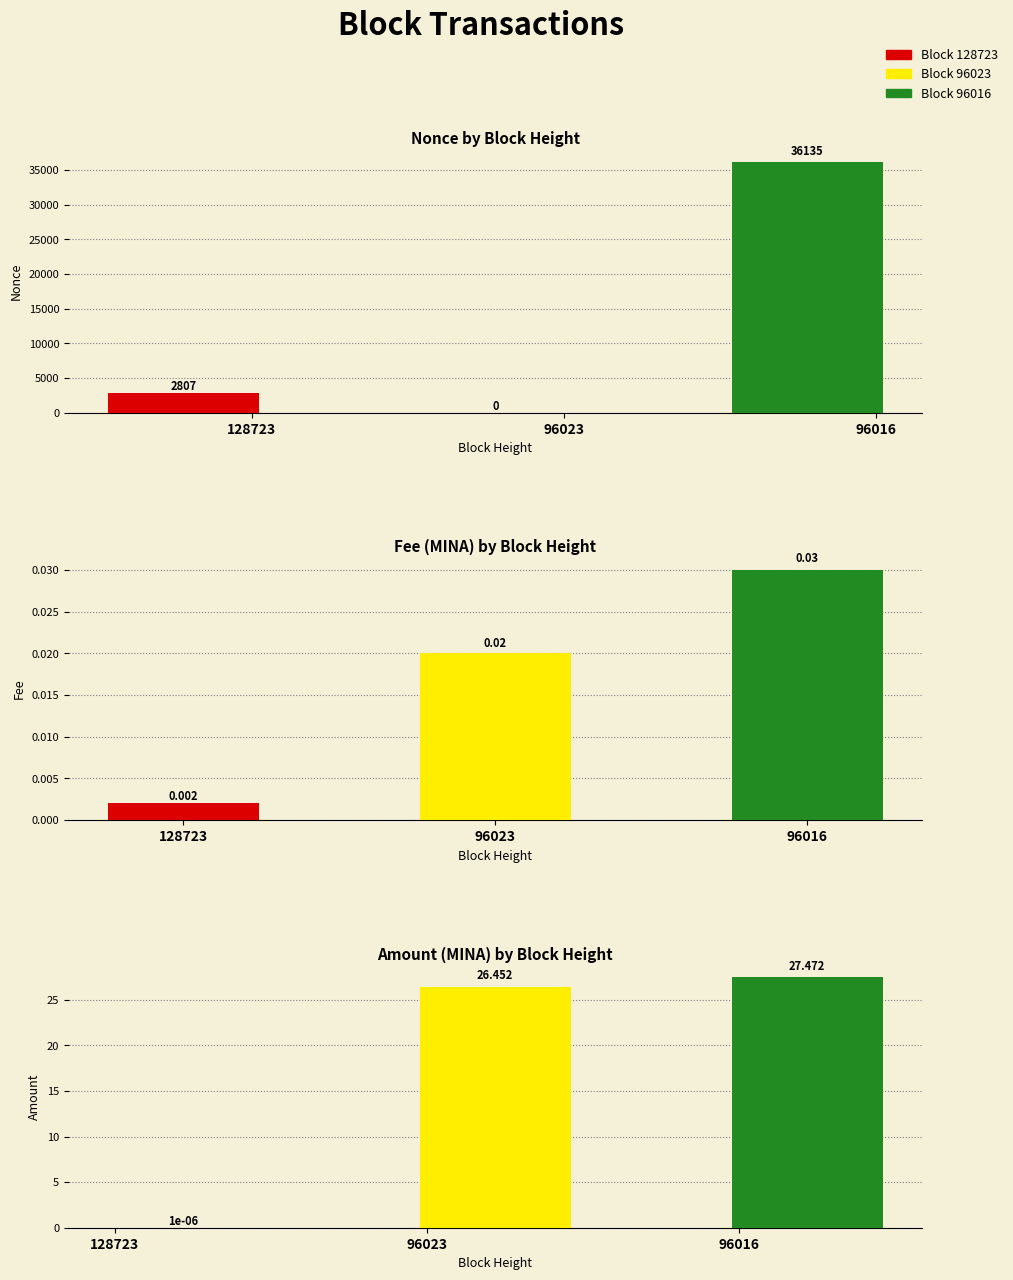

List the series in order of their peak value, lowest first.

Fee, Amount, Nonce